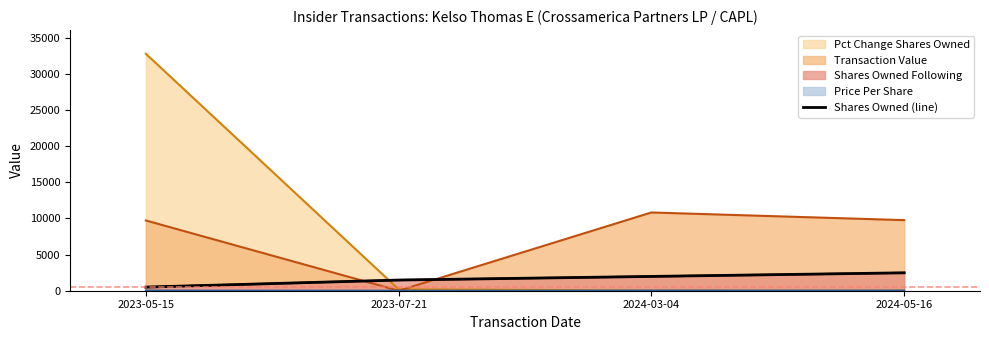

What is the difference between the second highest and second lowest values?

500